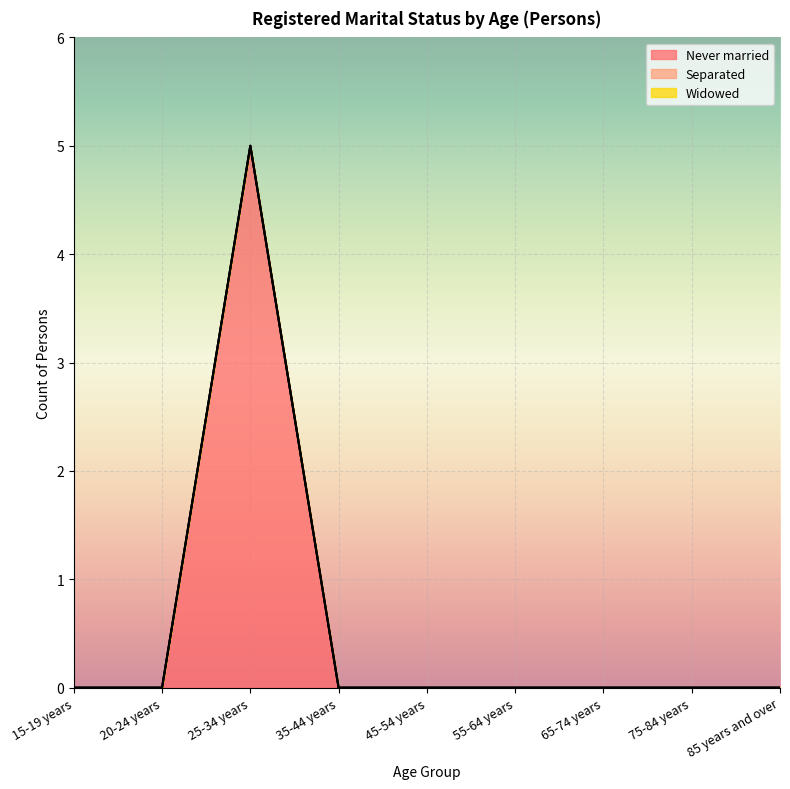

Rank the categories by Never married value from highest to lowest.

25-34 years, 15-19 years, 20-24 years, 35-44 years, 45-54 years, 55-64 years, 65-74 years, 75-84 years, 85 years and over